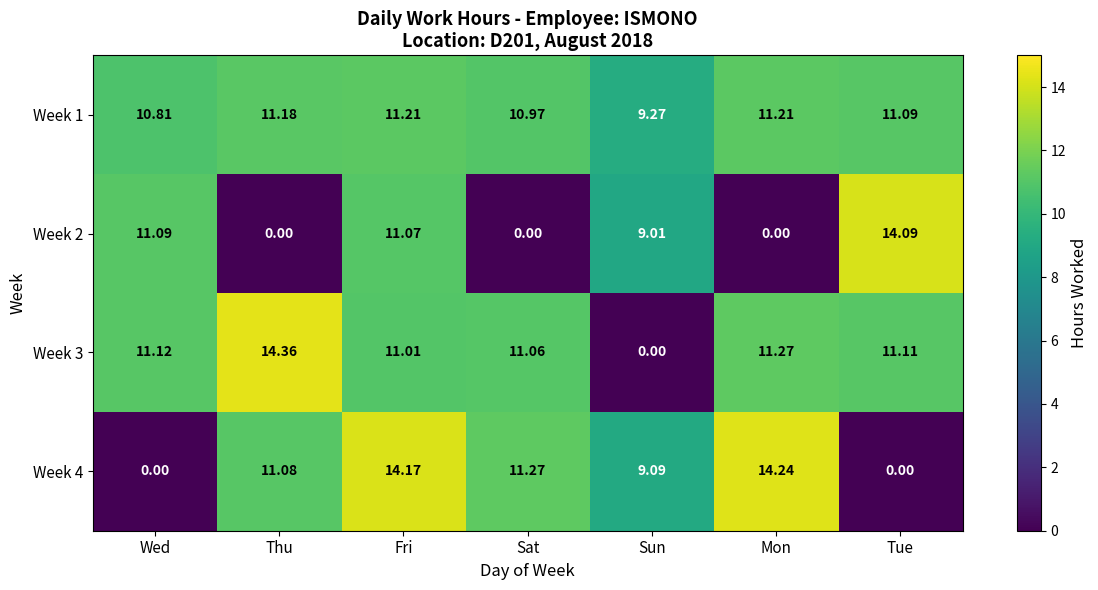

List the series in order of their overall mean, highest first.

Week 1, Week 3, Week 4, Week 2